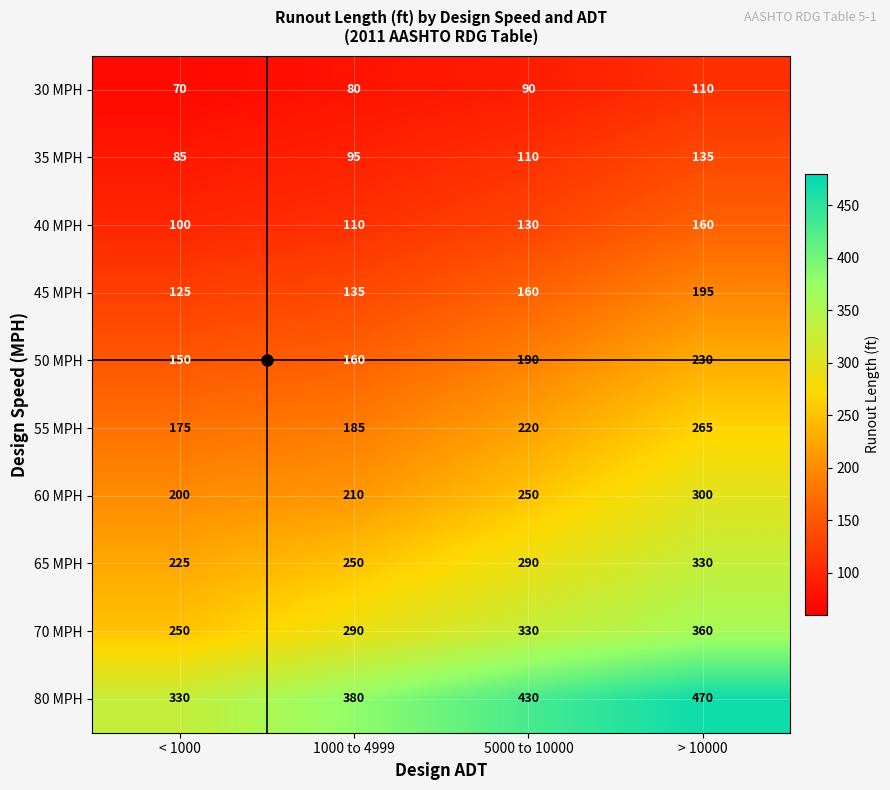

What is the highest value of the 50 MPH series?

230